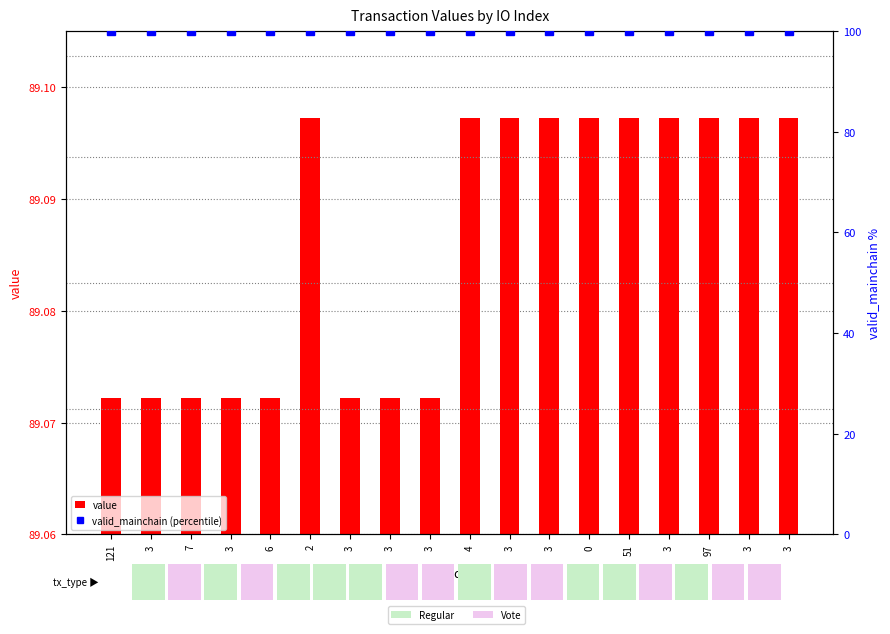

What value does the valid_mainchain (percentile) series have at 3?

100.0